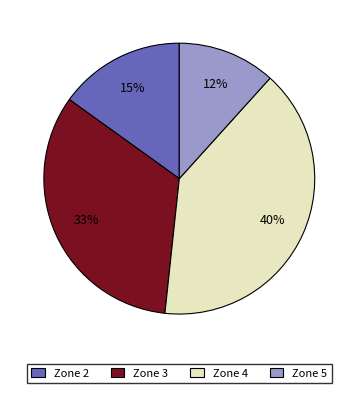

Which category has the smallest portion of the pie?

Zone 5